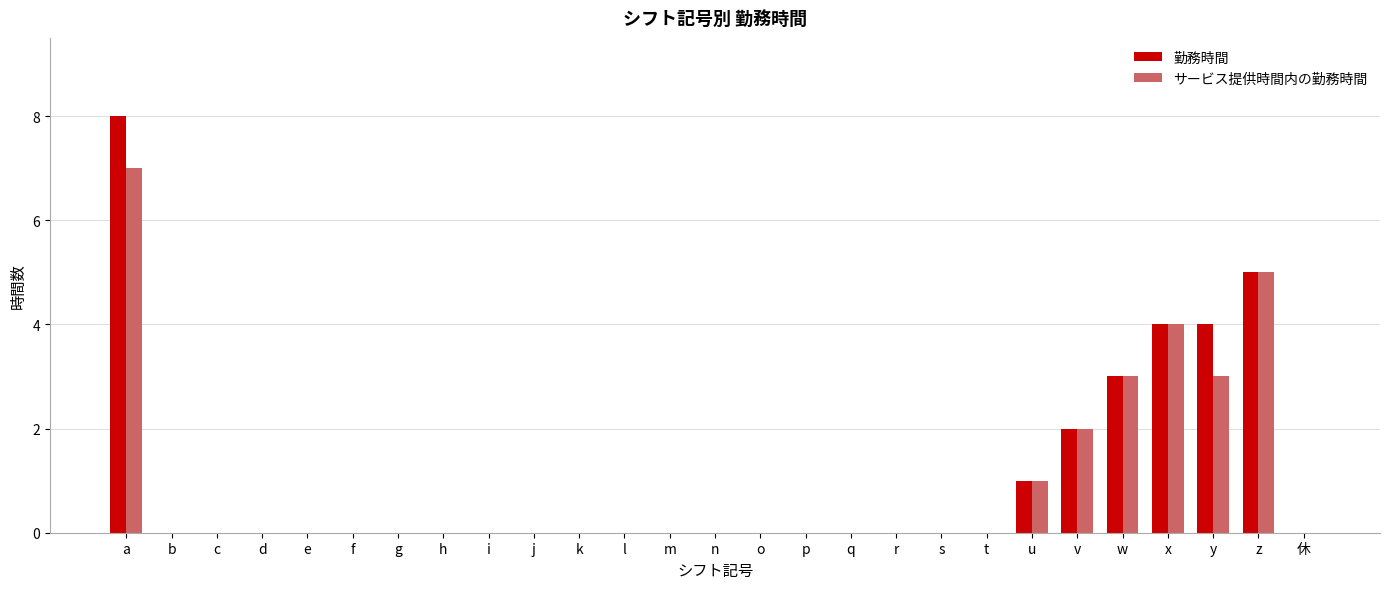

Is it true that サービス提供時間内の勤務時間 equals 5 at y?

False